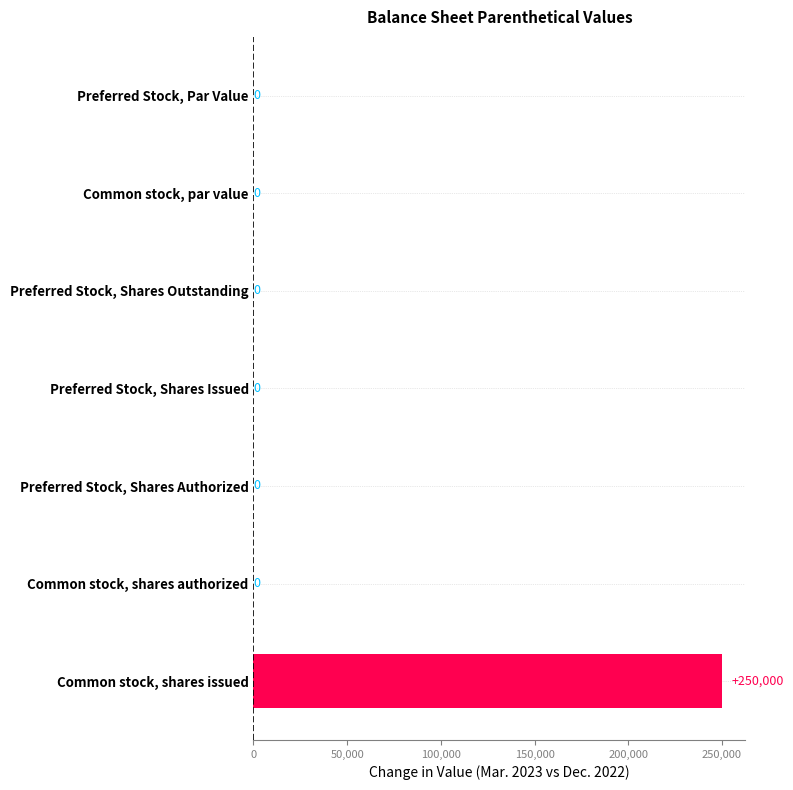

What is the sum of all values?

250000